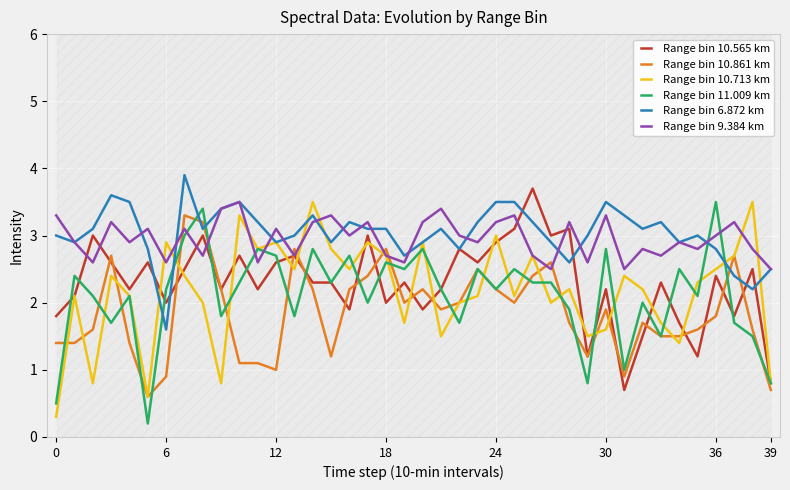

How many data points does each series have?

40